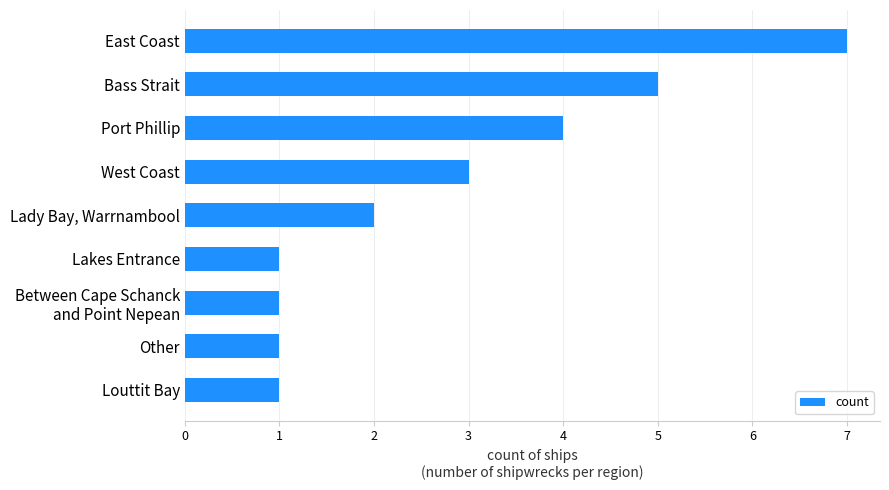

Where is the data nearest to the value 4?

Port Phillip